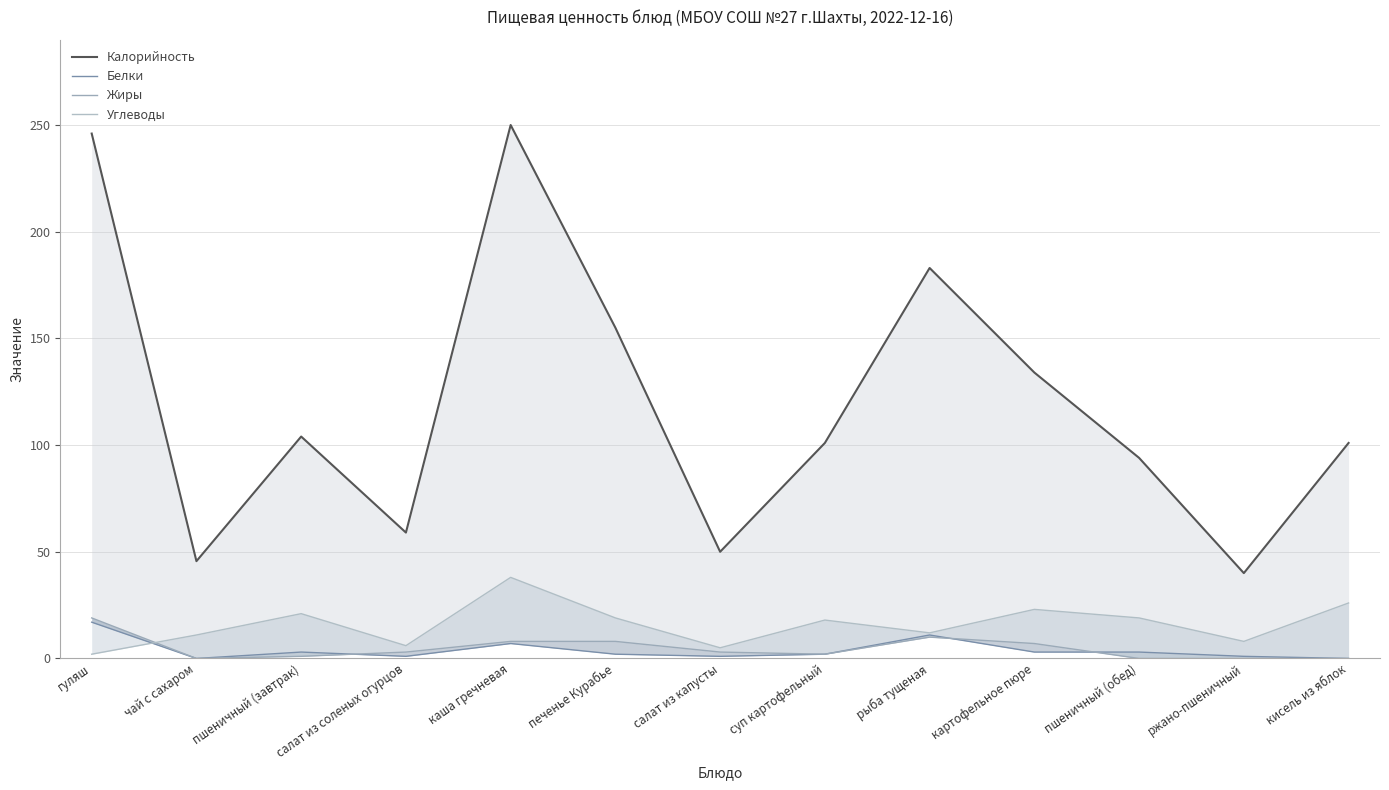

True or false: Углеводы and Белки cross at least once.

True